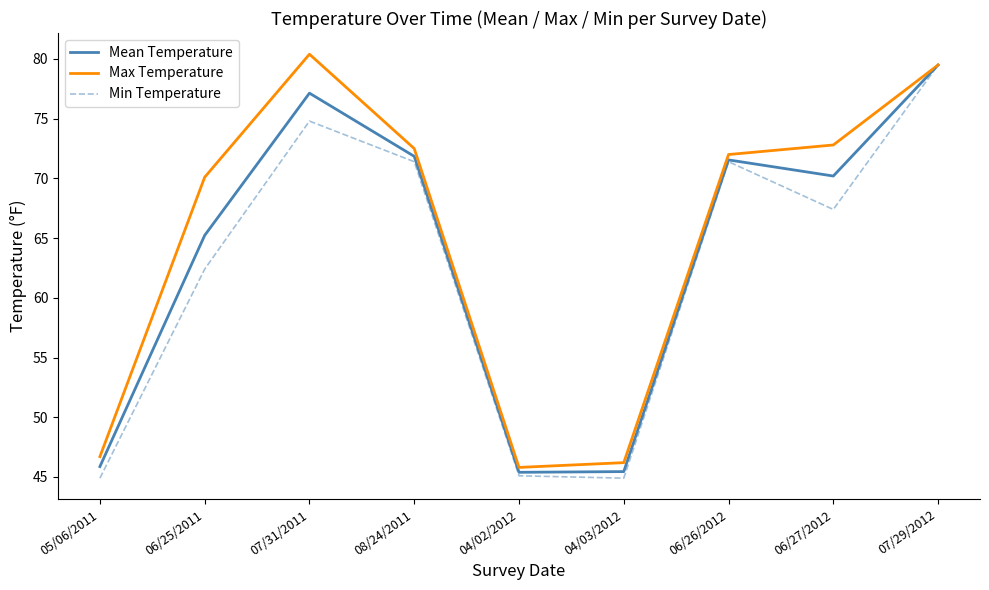

Which category has the highest value across all series?

07/31/2011